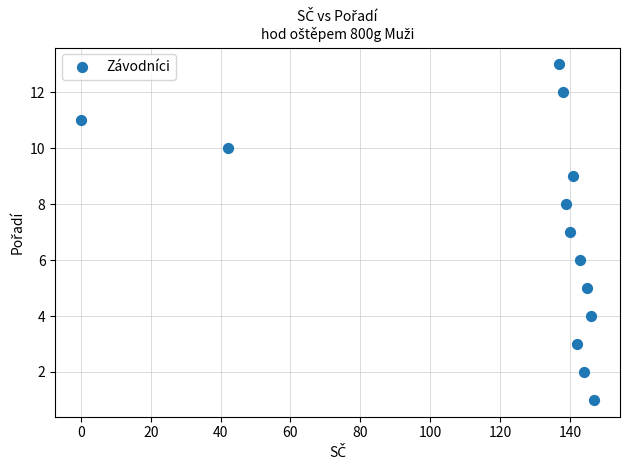

What is the range of X values (max minus min)?

147